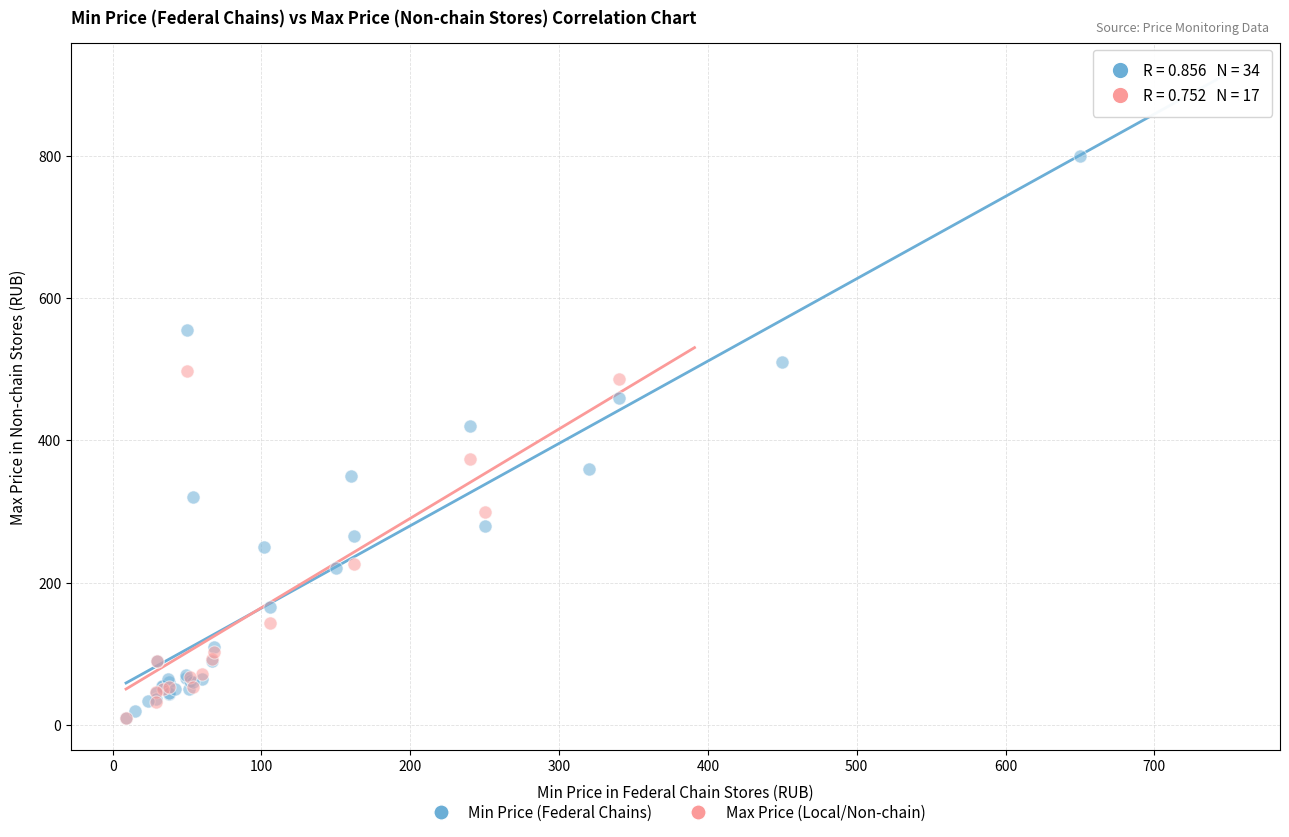

Which series contains the highest Y value?

Min Price (Federal Chains)